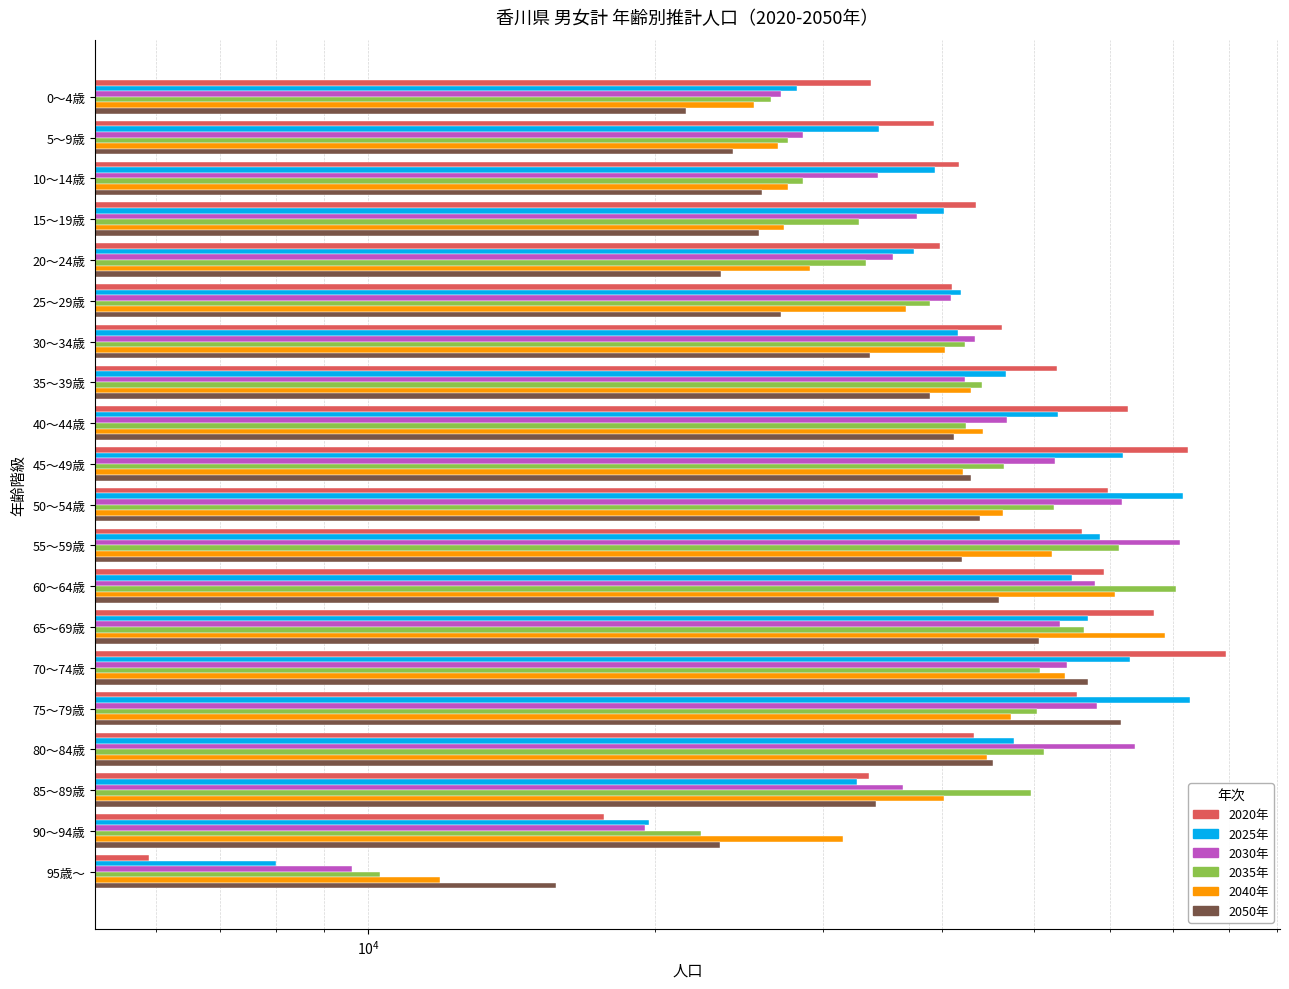

List the series in order of their overall mean, lowest first.

2050年, 2040年, 2035年, 2030年, 2025年, 2020年